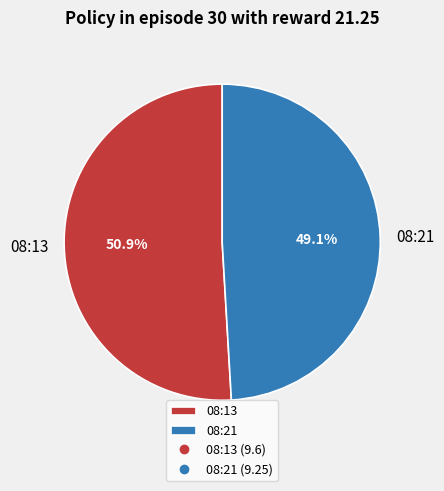

Which category has the smallest portion of the pie?

08:21